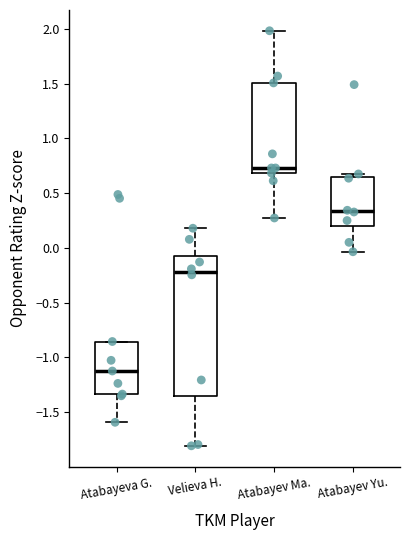

Reading left to right, transcribe this box plot: for each box, give where its median line is, the range the box spans, and where its two whiskers end, as read against the y-axis. The values are not printed on the chart, so give them approximately, as read against the axis.

Atabayeva G.: median -1.10, box -1.35 to -0.85, whiskers -1.60 to -0.85
Velieva H.: median -0.20, box -1.35 to -0.10, whiskers -1.80 to 0.20
Atabayev Ma.: median 0.75, box 0.70 to 1.50, whiskers 0.25 to 2.00
Atabayev Yu.: median 0.35, box 0.20 to 0.65, whiskers -0.05 to 0.70